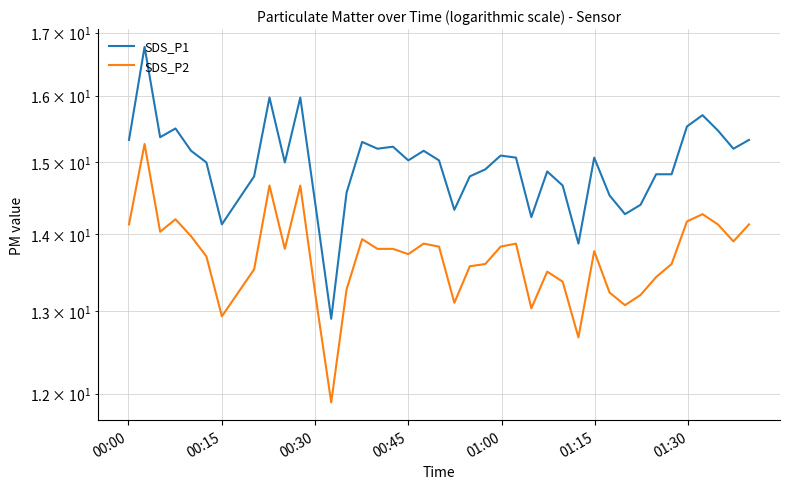

What is the difference between the second highest and minimum values in the SDS_P2 series?

2.8